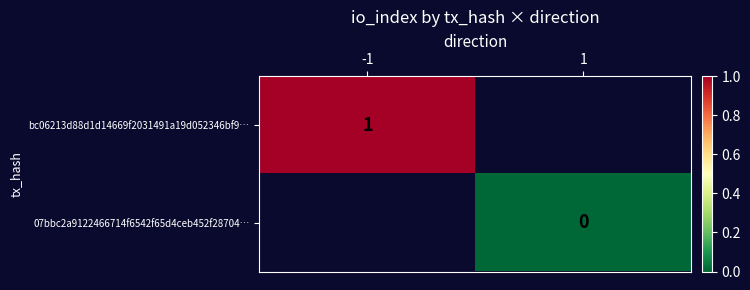

Is it true that bc06213d88d1d14669f2031491a19d052346bf9… equals 1.4 at -1?

False